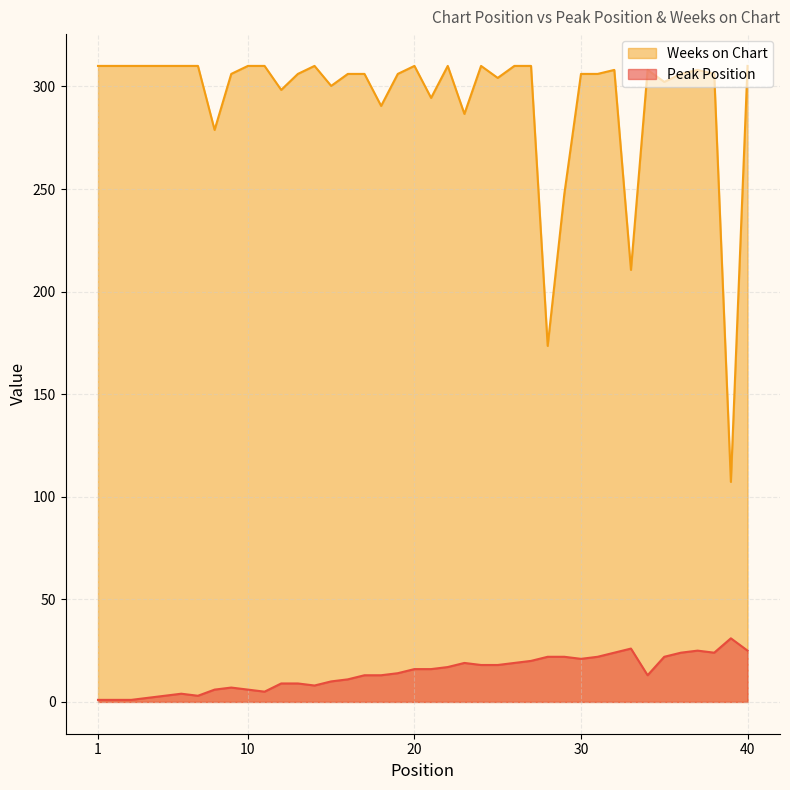

List the series in order of their overall mean, lowest first.

Peak Position, Weeks on Chart